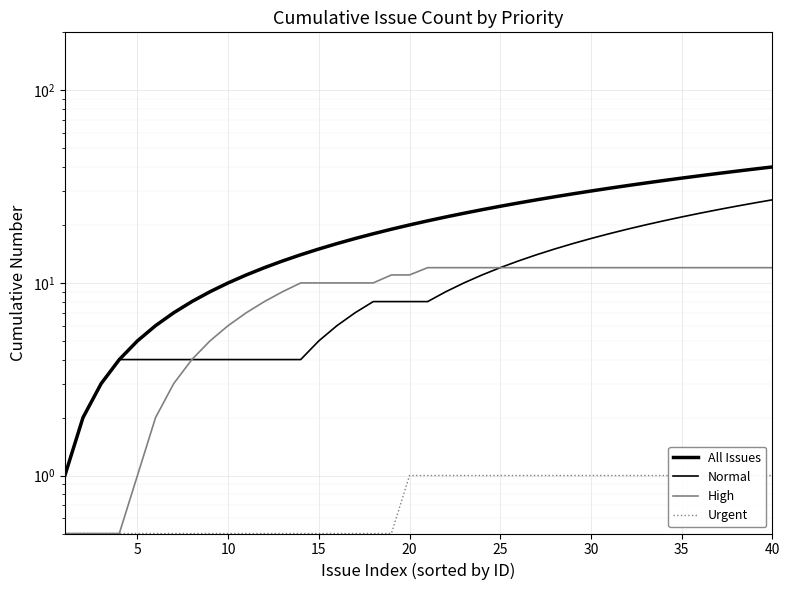

True or false: Urgent and All Issues cross at least once.

False